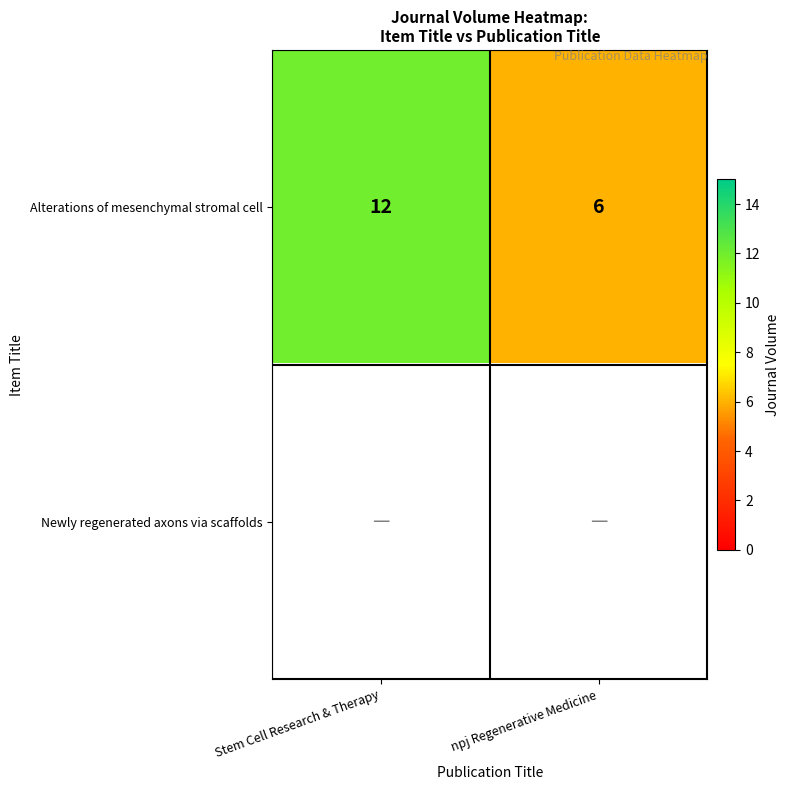

The Alterations of mesenchymal stromal cell series shows 6 at npj Regenerative Medicine. True or false?

True